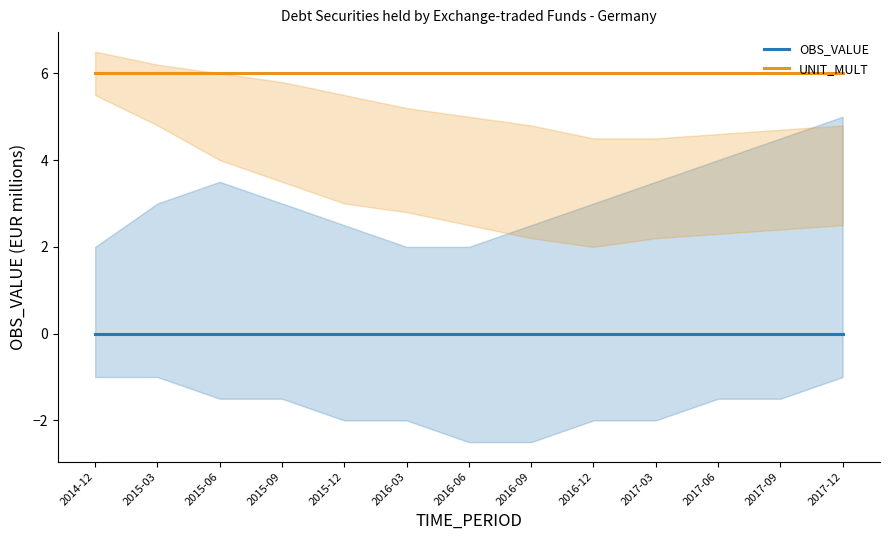

True or false: OBS_VALUE and UNIT_MULT intersect in this chart.

False